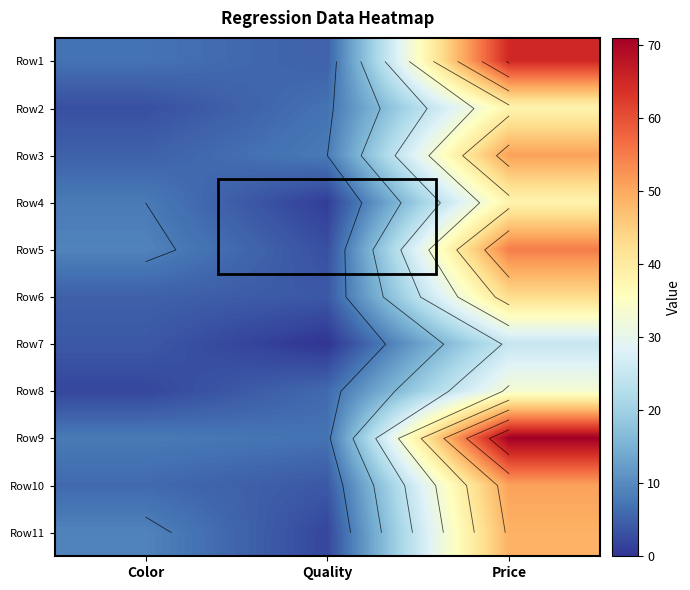

At how many categories does at least one series exceed 43?

1